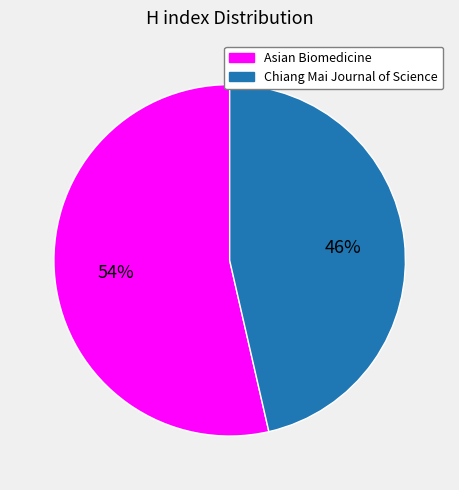

How many slices are in this pie chart?

2